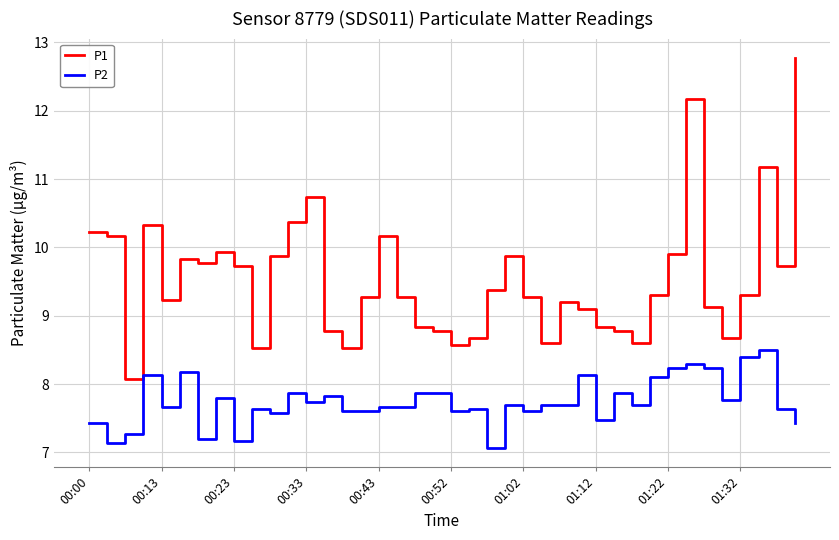

List the series in order of their peak value, highest first.

P1, P2